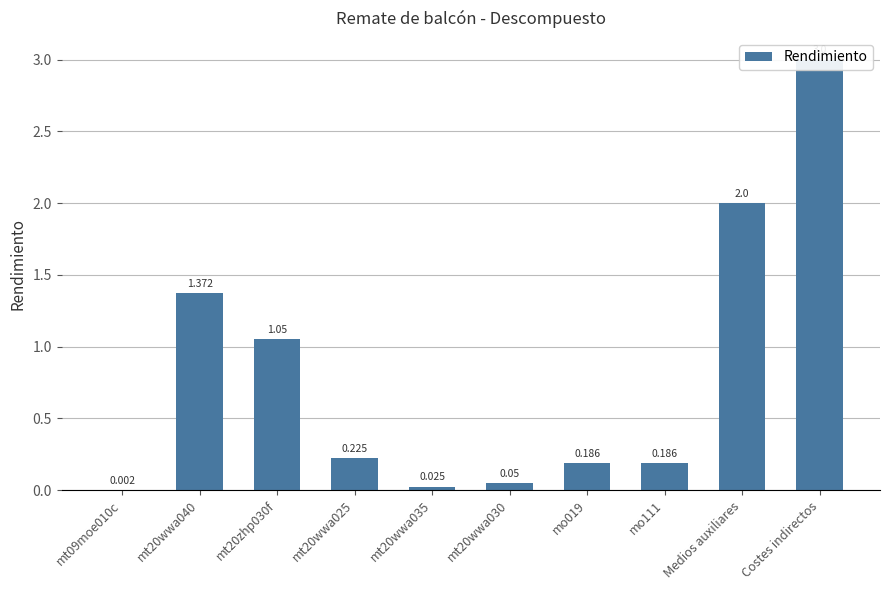

How many bars are there in total?

10